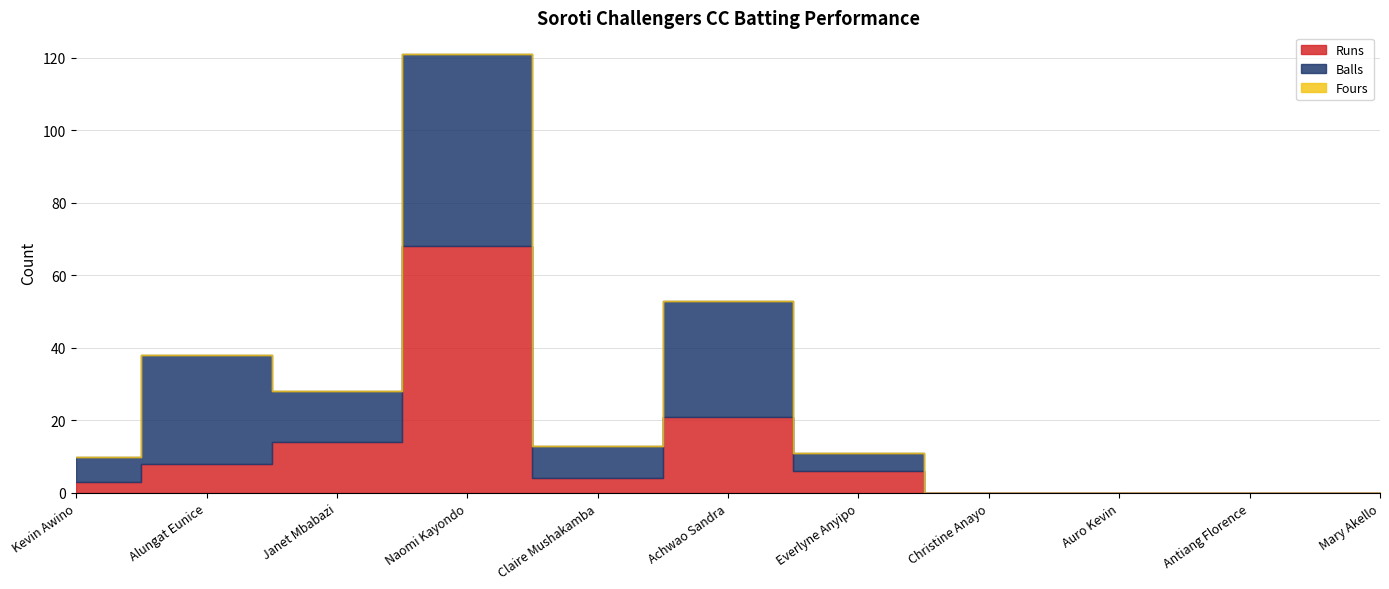

Which series has the largest range (max minus min)?

Runs